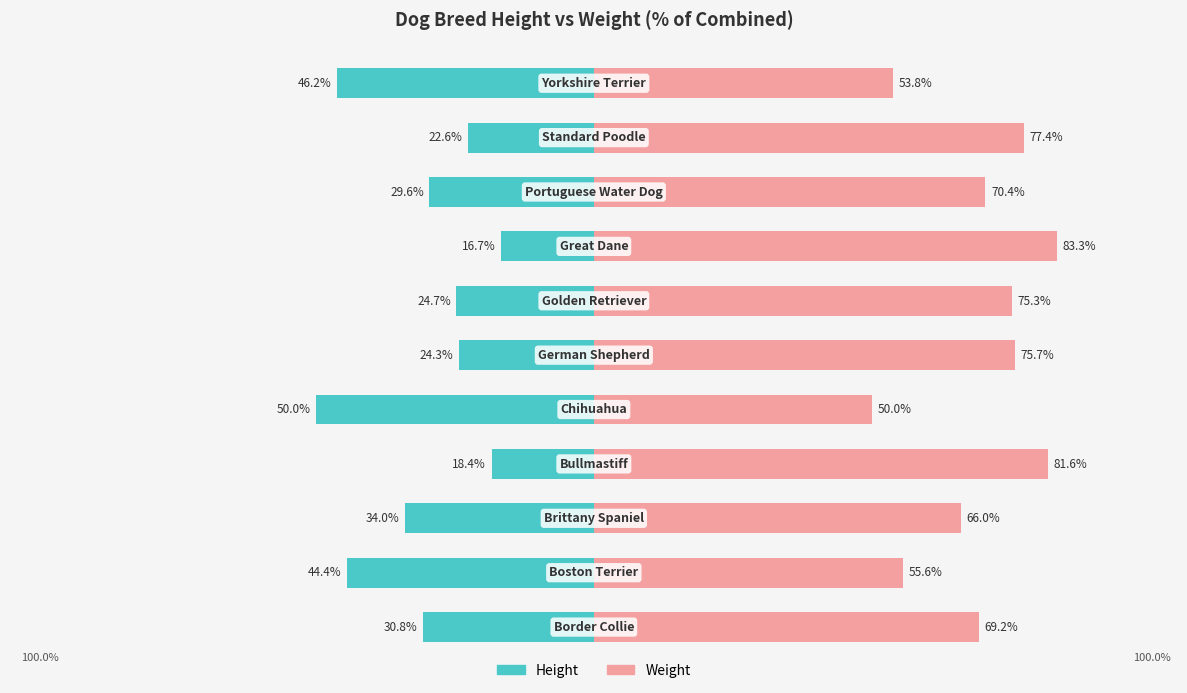

At which category is the sum across all series the highest?

7